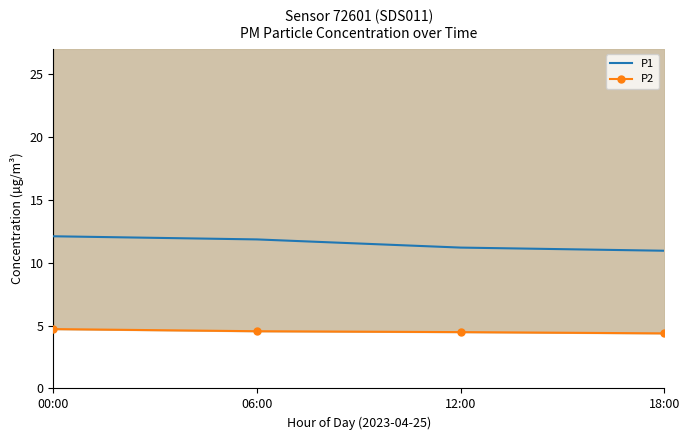

What is the lowest value of the P1 series?

10.9